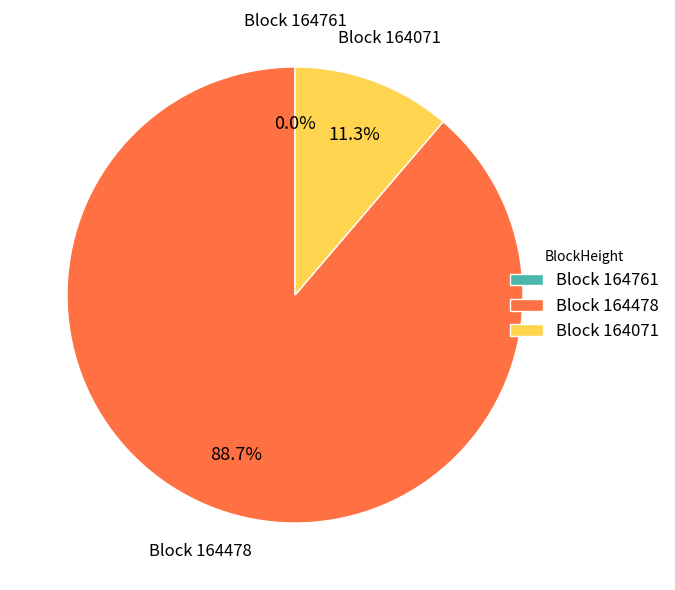

Is there any slice that represents more than half of the pie?

Yes